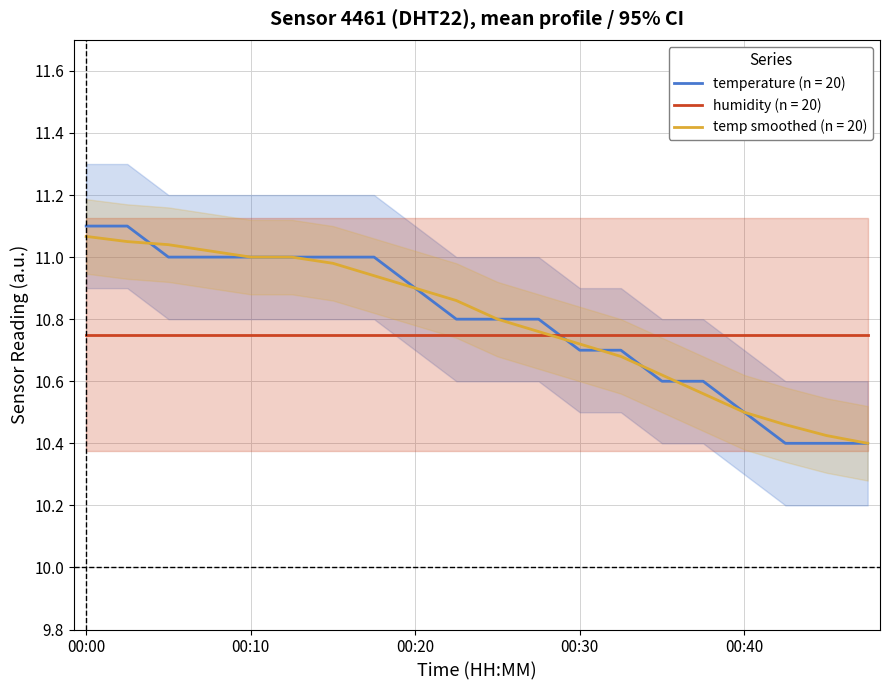

The value at 00:15 is 7.0. True or false?

False